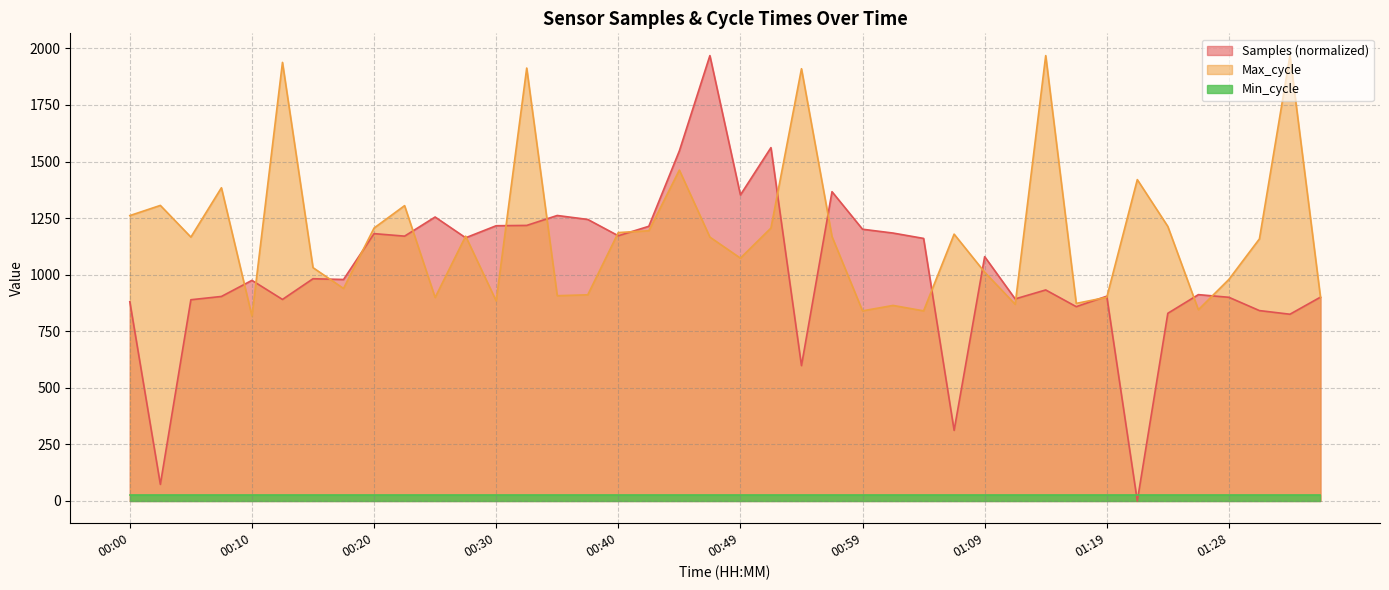

What is the difference between the maximum and minimum values in the Max_cycle series?

1151.0